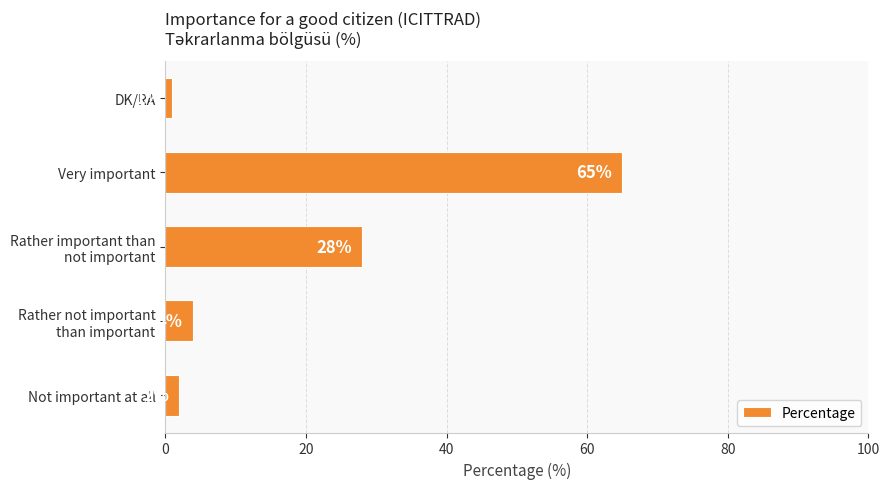

Rank the categories by value from lowest to highest.

DK/RA, Not important at all, Rather not important
than important, Rather important than
not important, Very important